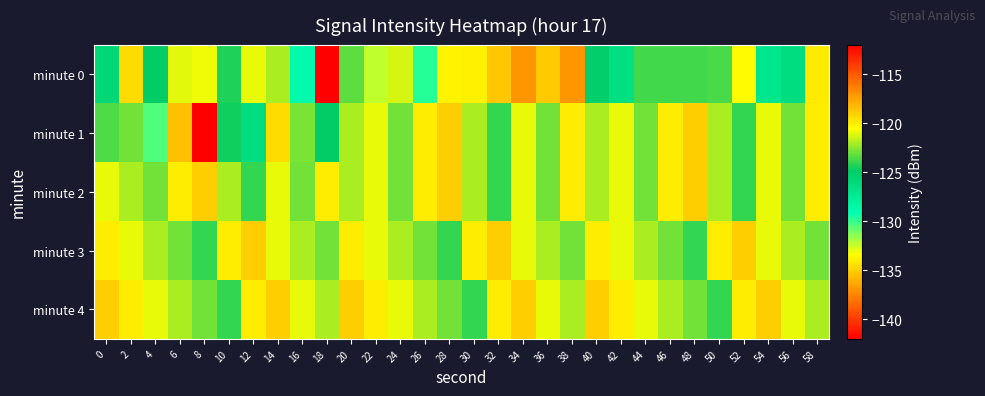

How many categories are shown in the chart?

30